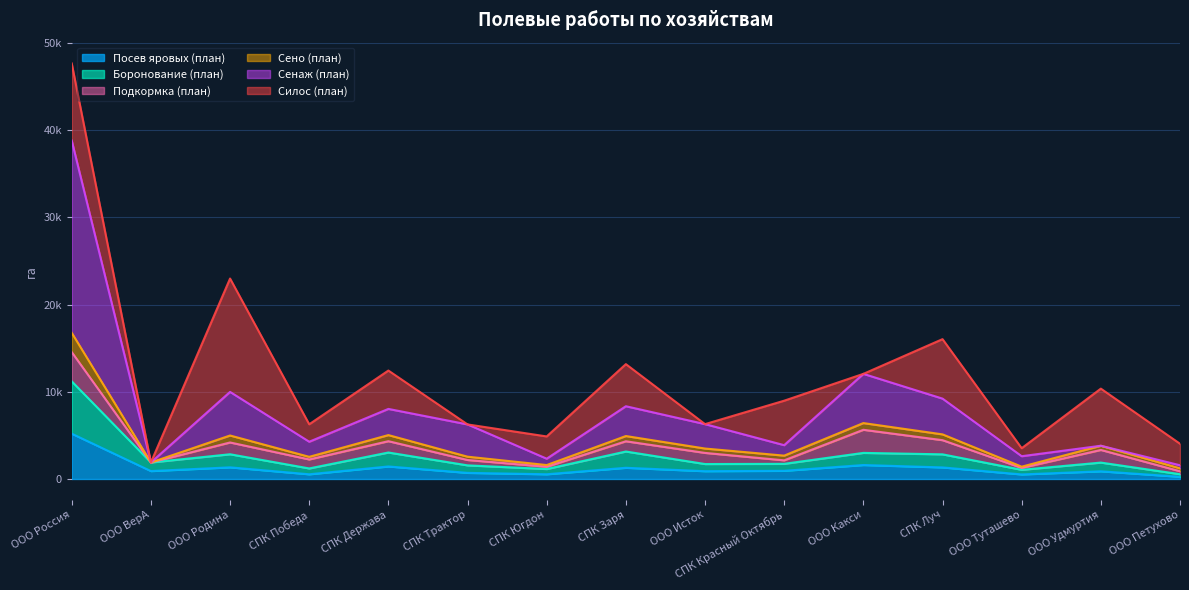

Between СПК Луч and ООО Удмуртия, which series saw the biggest shift?

Сенаж (план)